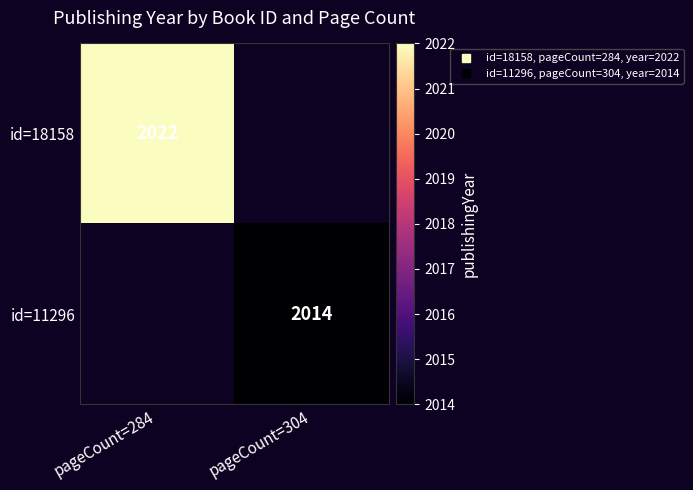

How many distinct data groups are displayed?

2